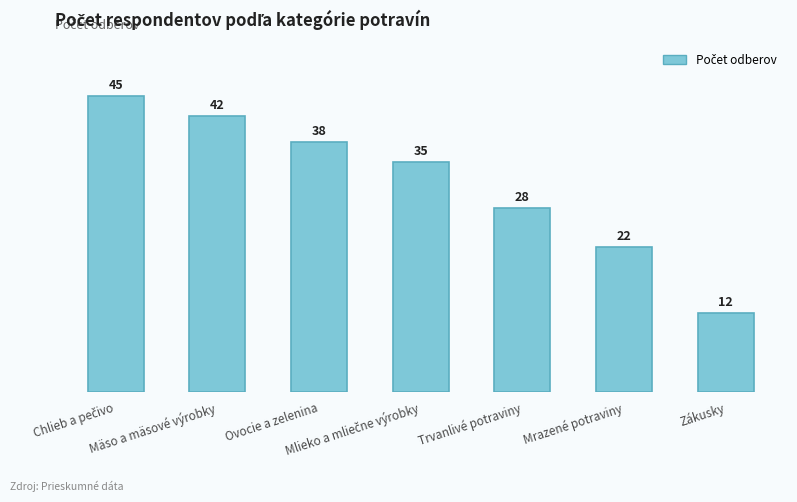

The chart shows a value of 42 at Mäso a mäsové výrobky. True or false?

True